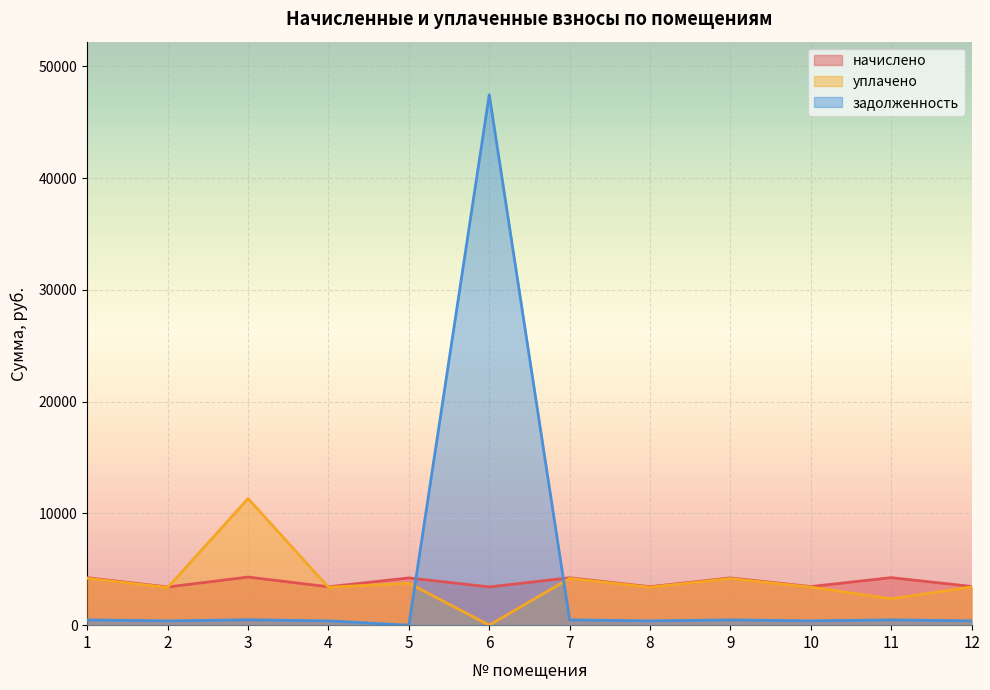

How many values in the уплачено series exceed 3420?

6